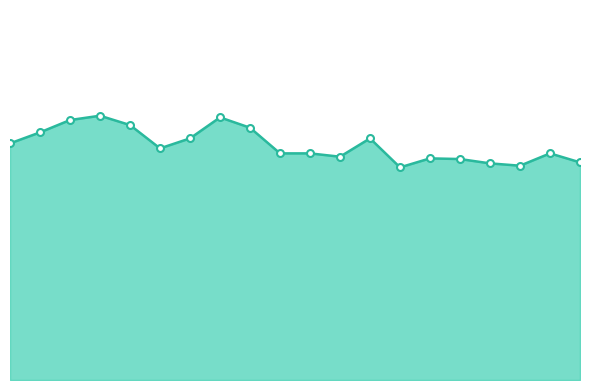

What is the average value?

7.1